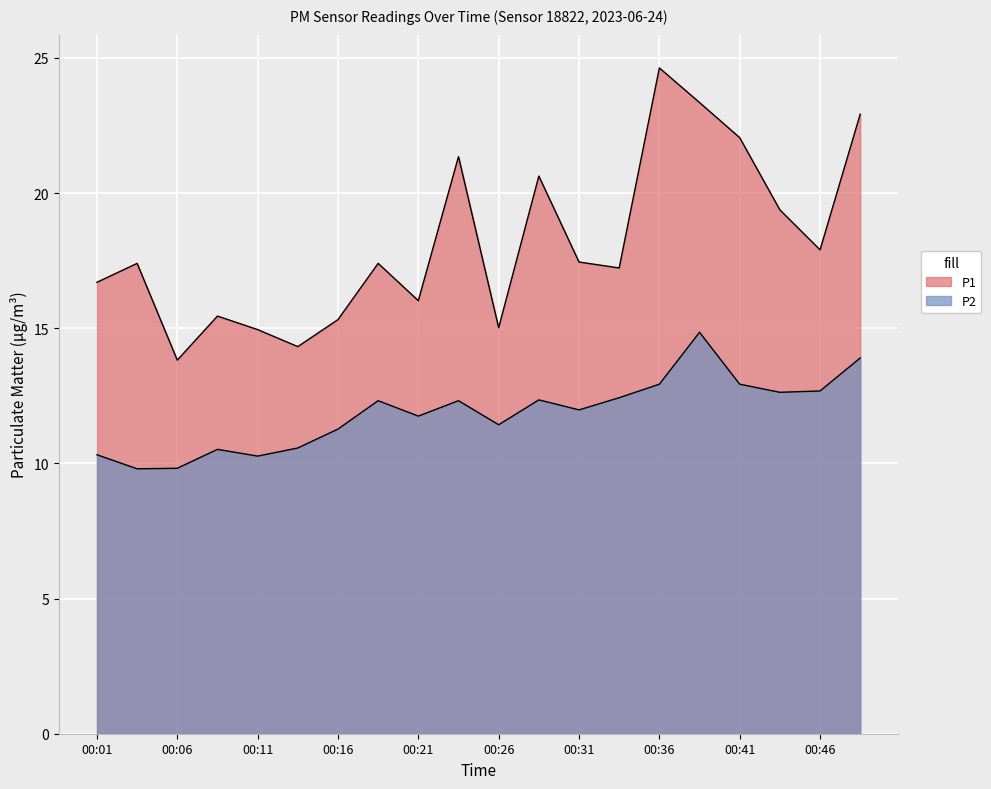

At which label does P1 first exceed 17?

00:04